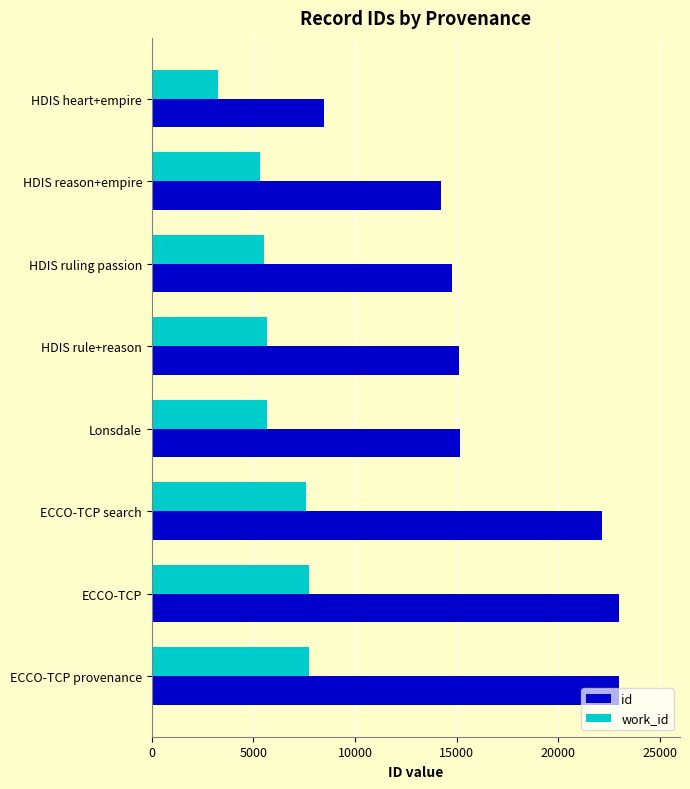

Which series has the largest total across all categories?

id